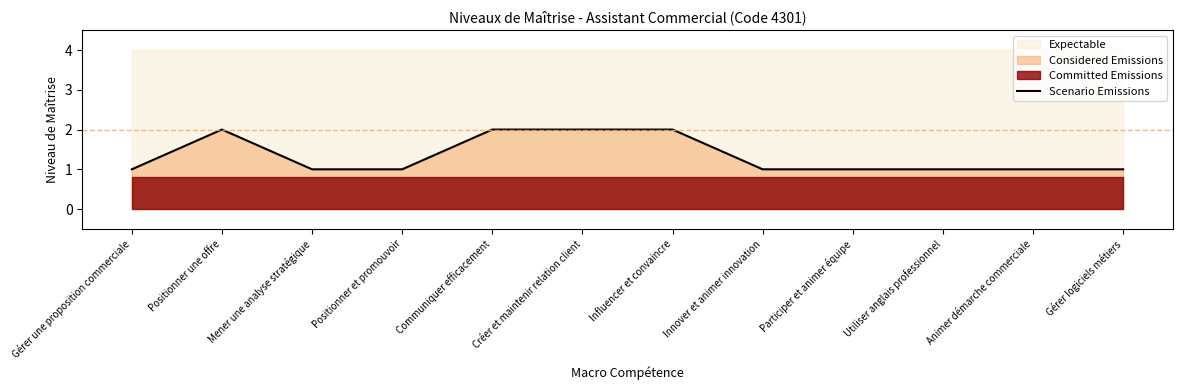

Does the chart display data point markers on the line(s)?

No